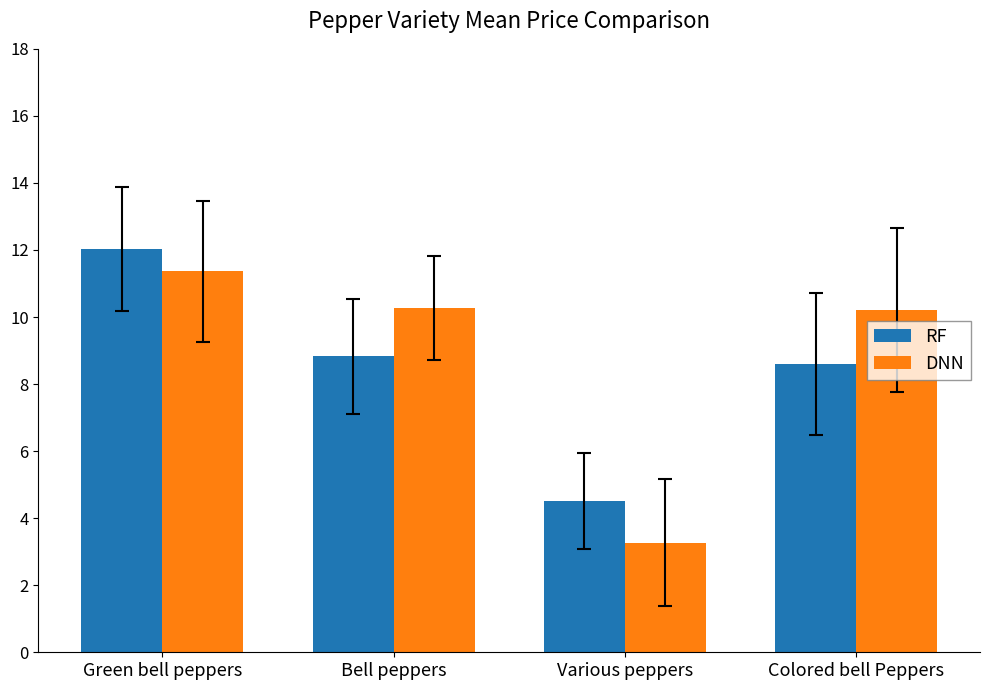

What is the lowest value of the RF series?

4.5